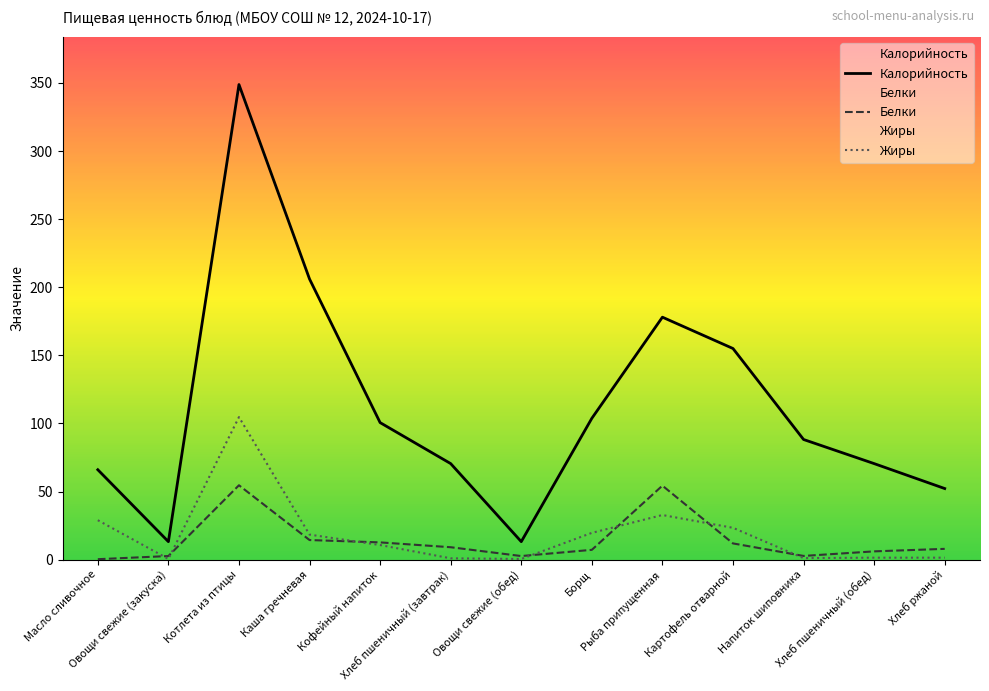

List the labels in order of Калорийность value, smallest first.

Овощи свежие (закуска), Овощи свежие (обед), Хлеб ржаной, Масло сливочное, Хлеб пшеничный (завтрак), Хлеб пшеничный (обед), Напиток шиповника, Кофейный напиток, Борщ, Картофель отварной, Рыба припущенная, Каша гречневая, Котлета из птицы